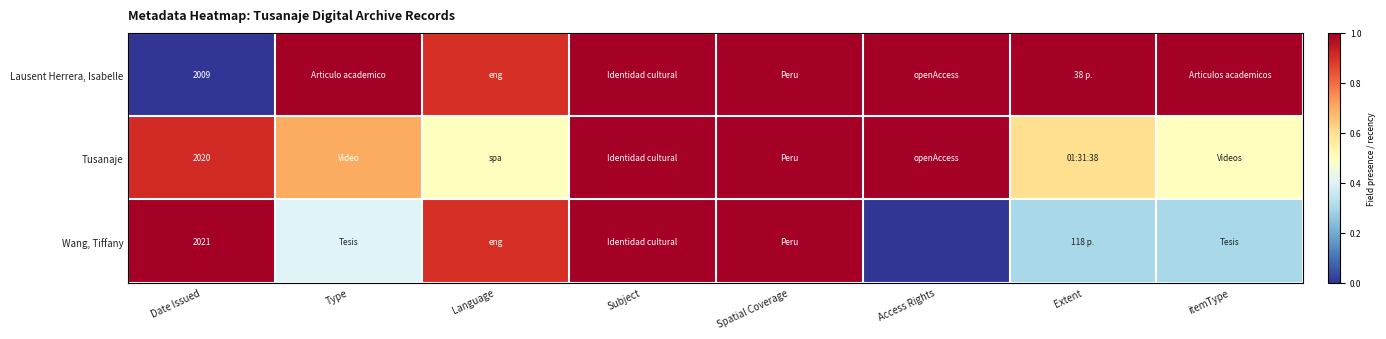

What is the average value of the Tusanaje series?

0.8